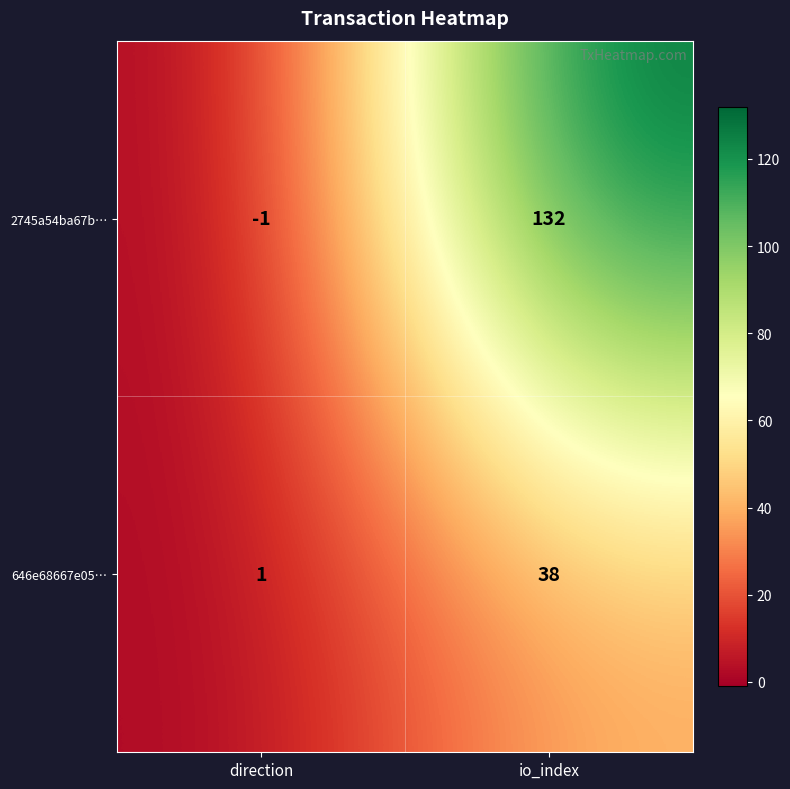

Between direction and io_index, which series saw the biggest shift?

2745a54ba67b…